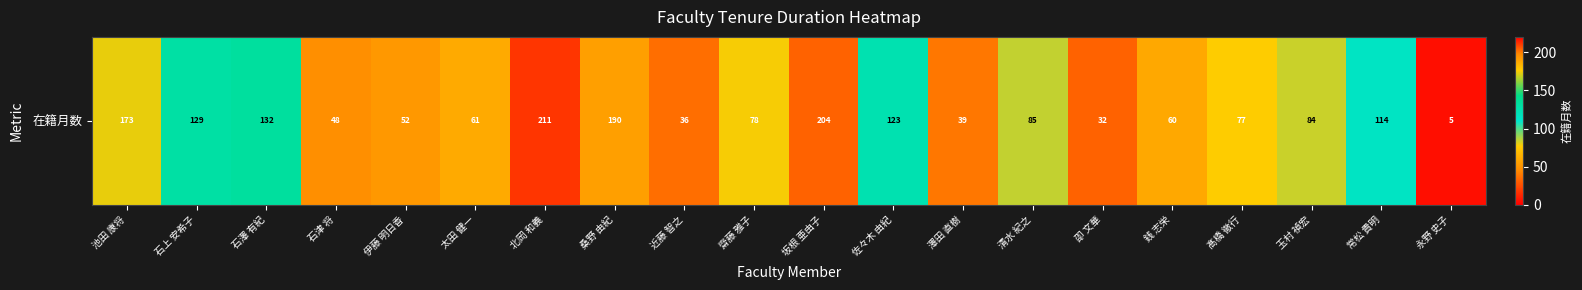

True or false: the data shows 48 at 石津 将.

True